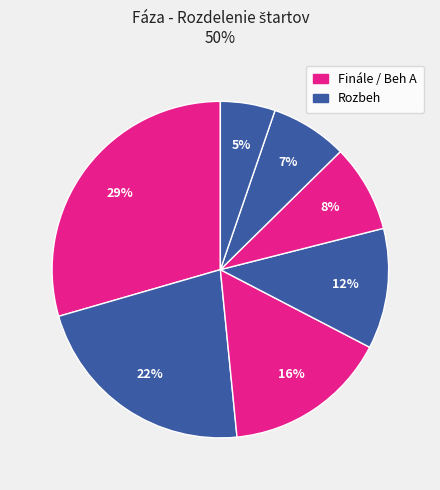

How many slices are in this pie chart?

7